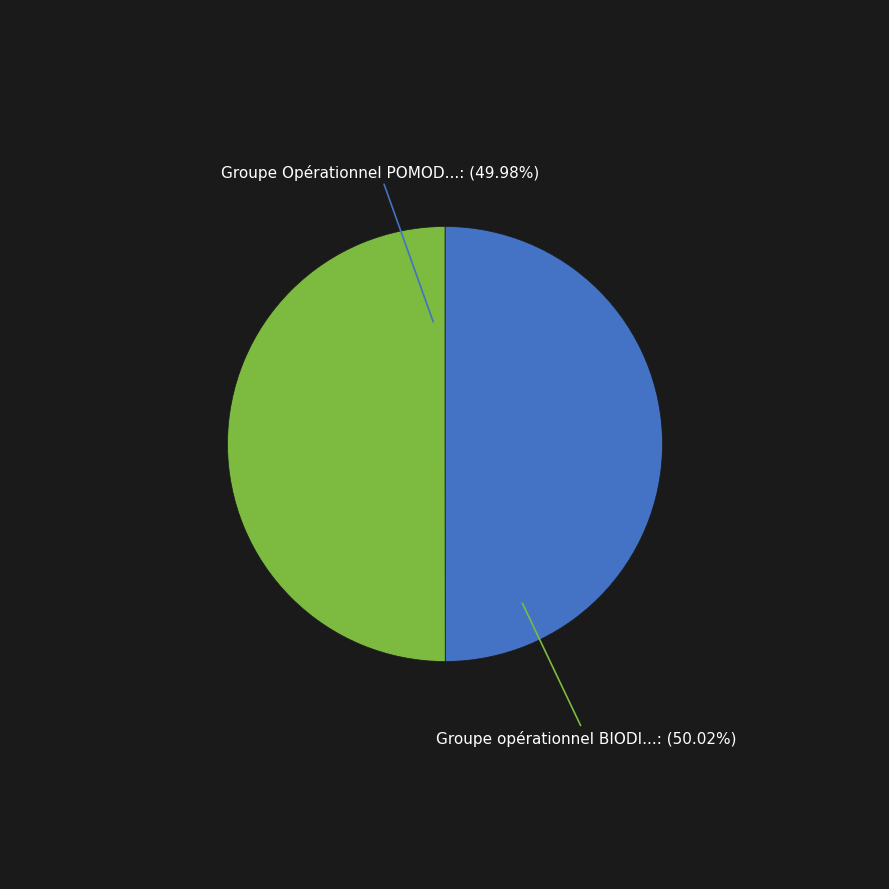

Does any single category account for the majority?

Yes